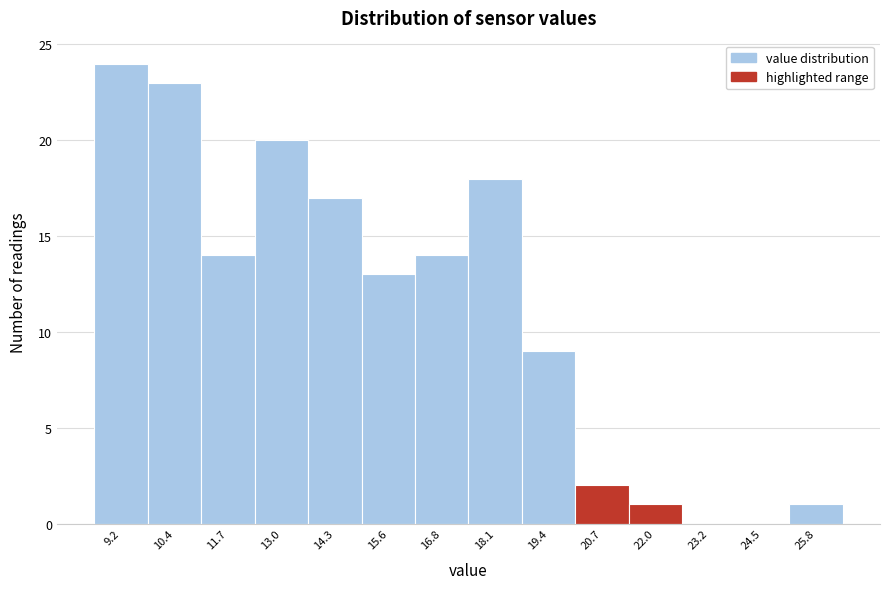

Reading left to right, transcribe this chart: for each bar, give the range it covers on the x-axis and its height. Neither the bar edges nor the heights are printed on the chart, so give them approximately, as read against the axes.

8.6 to 9.8: 24
9.8 to 11.0: 23
11.0 to 12.4: 14
12.4 to 13.6: 20
13.6 to 15.0: 17
15.0 to 16.2: 13
16.2 to 17.4: 14
17.4 to 18.8: 18
18.8 to 20.0: 9
20.0 to 21.4: 2
21.4 to 22.6: 1
22.6 to 23.8: 0
23.8 to 25.2: 0
25.2 to 26.4: 1